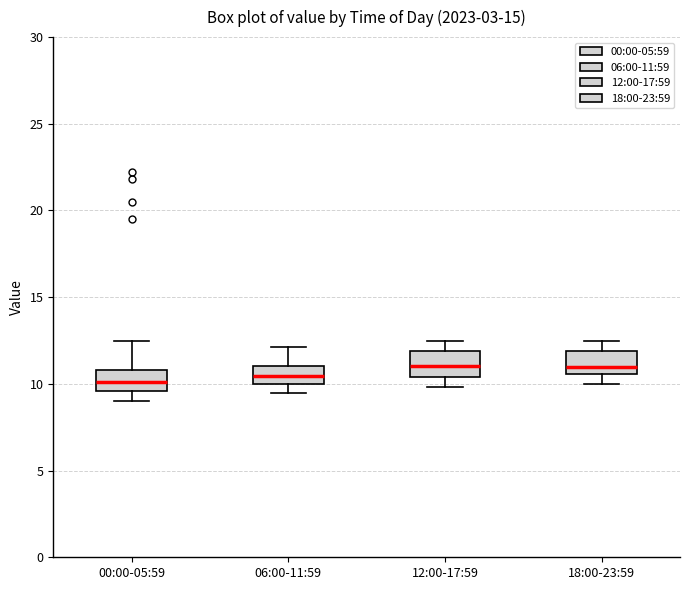

Reading left to right, read every box against the y-axis: the position of its median line, the range the box covers, and the ends of its whiskers. The values are not printed on the chart, so give them approximately, as read against the axis.

00:00-05:59: median 10.0, box 9.5 to 11.0, whiskers 9.0 to 12.5
06:00-11:59: median 10.5, box 10.0 to 11.0, whiskers 9.5 to 12.0
12:00-17:59: median 11.0, box 10.5 to 12.0, whiskers 10.0 to 12.5
18:00-23:59: median 11.0, box 10.5 to 12.0, whiskers 10.0 to 12.5